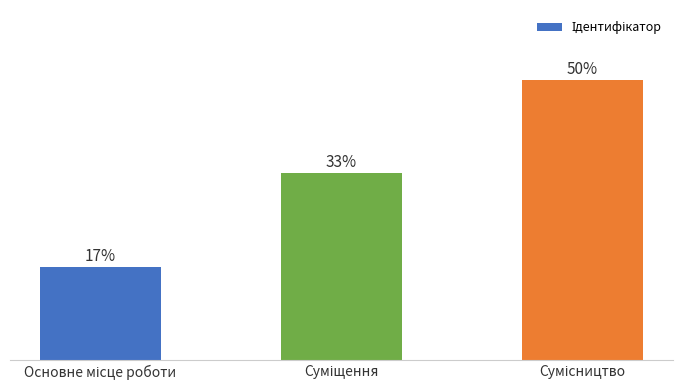

Approximately how many times larger is the value at Суміщення compared to Основне місце роботи?

2.0